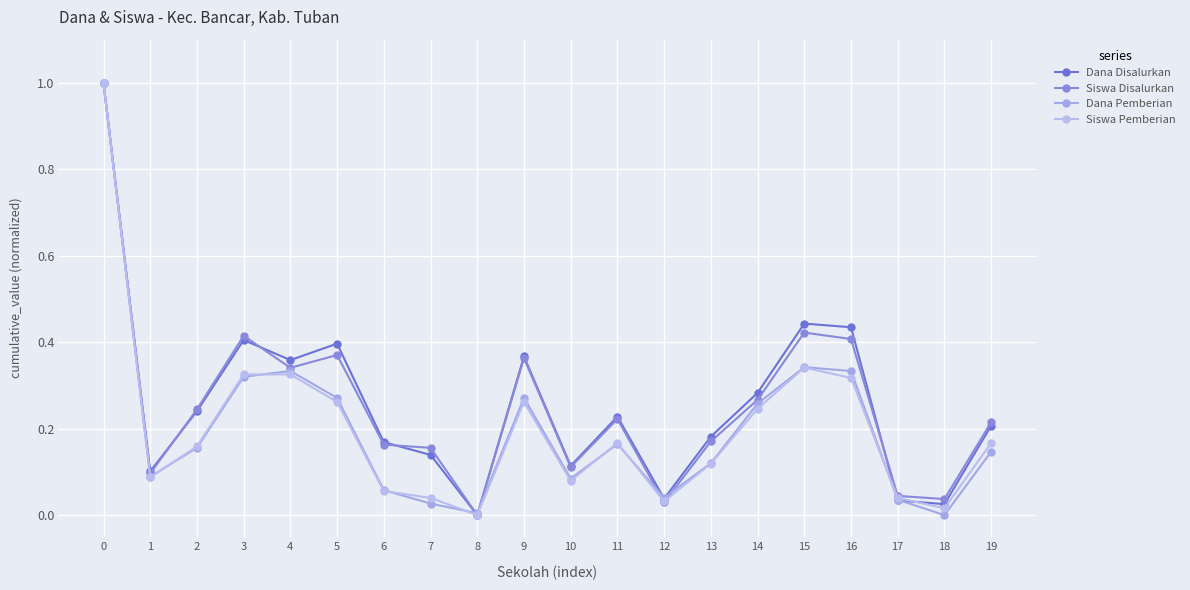

Is the value of Siswa Pemberian at 5 greater than the value of Dana Disalurkan at 3?

No